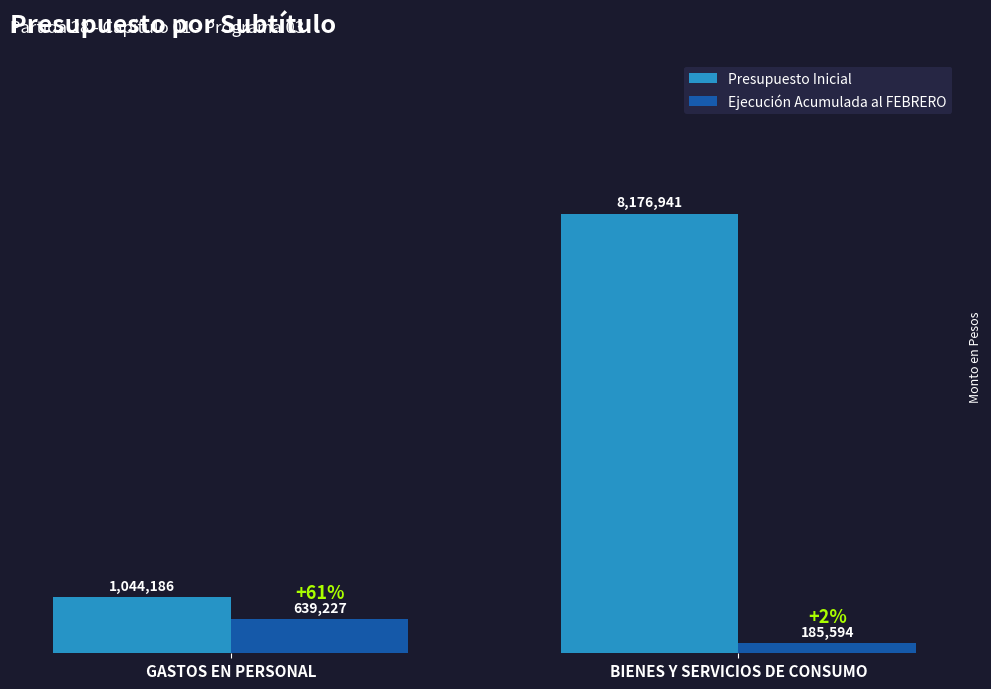

What is the sum of all Presupuesto Inicial values?

9221127